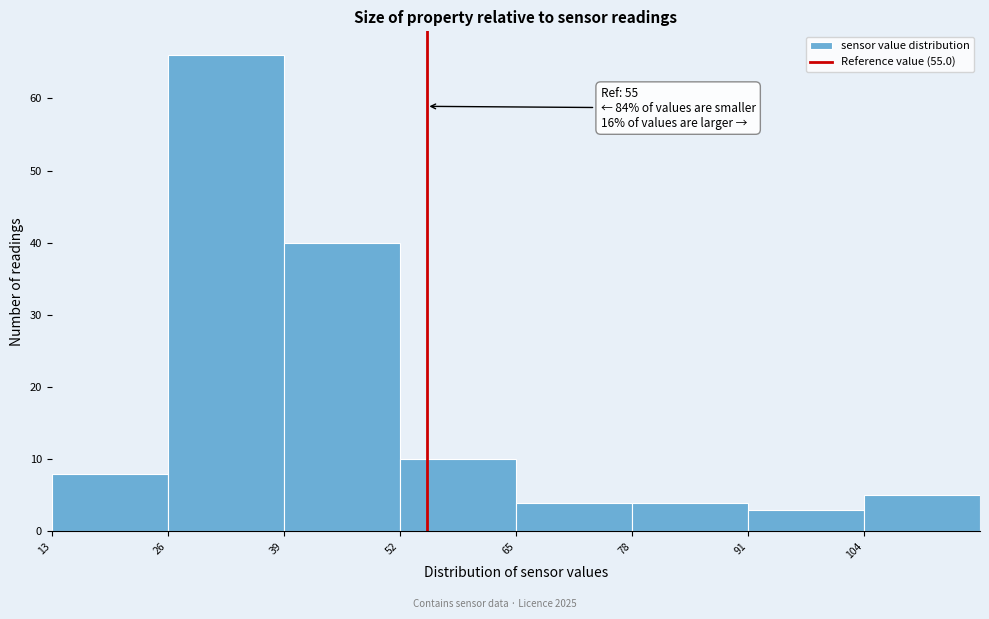

Which range on the x-axis has the tallest bar?

26 to 39